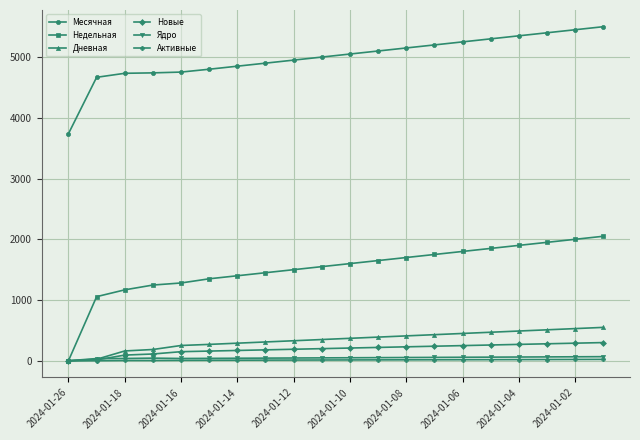

What is the average value of the Активные series?

13